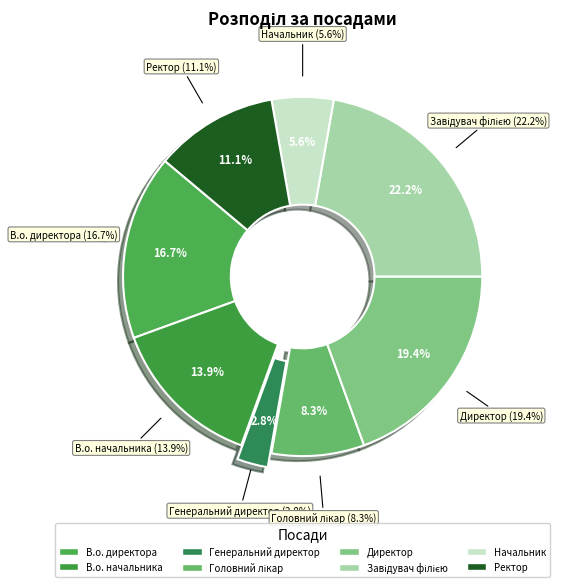

Rank the categories by value from lowest to highest.

Генеральний директор, Начальник, Головний лікар, Ректор, В.о. начальника, В.о. директора, Директор, Завідувач філією